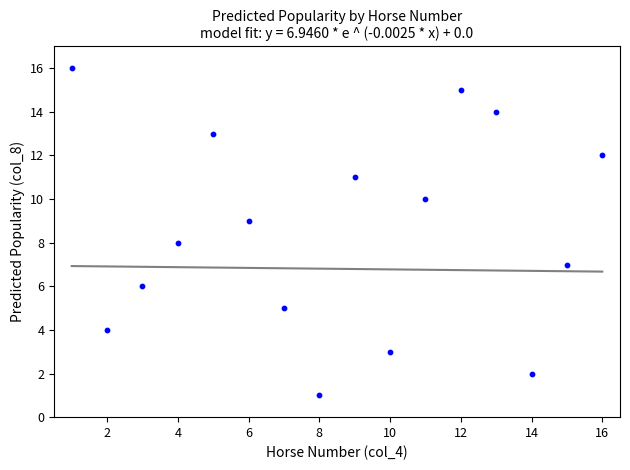

What is the range of X values (max minus min)?

15